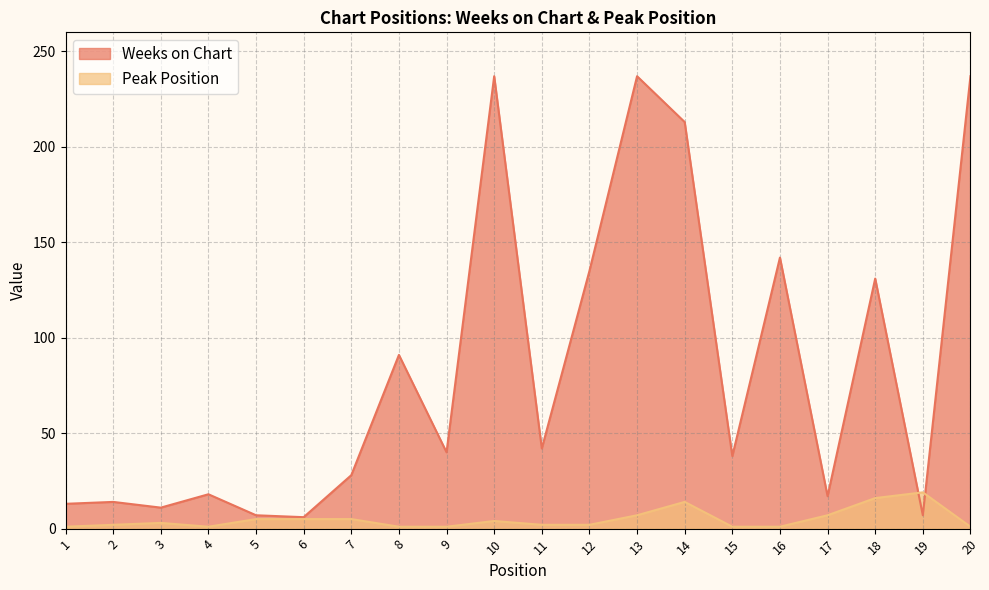

At which label is Peak Position closest to 10?

13